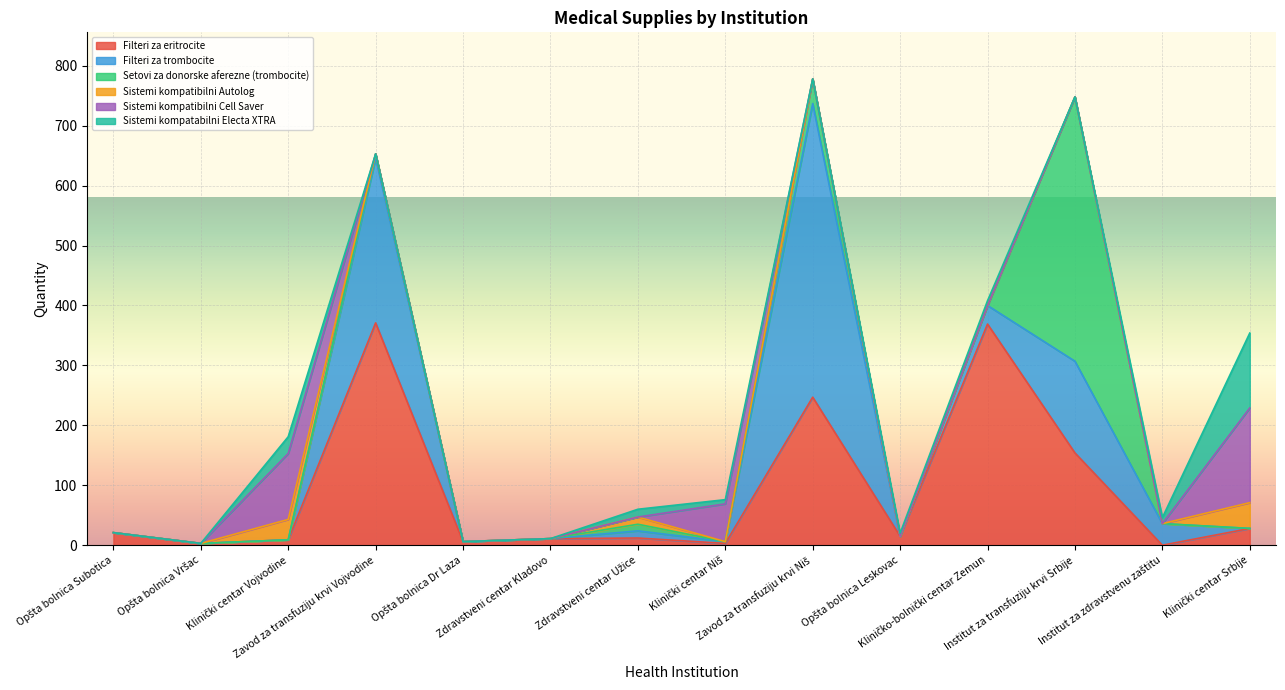

What are all the series names shown in the legend?

Filteri za eritrocite, Filteri za trombocite, Setovi za donorske aferezne (trombocite), Sistemi kompatibilni Autolog, Sistemi kompatibilni Cell Saver, Sistemi kompatabilni Electa XTRA